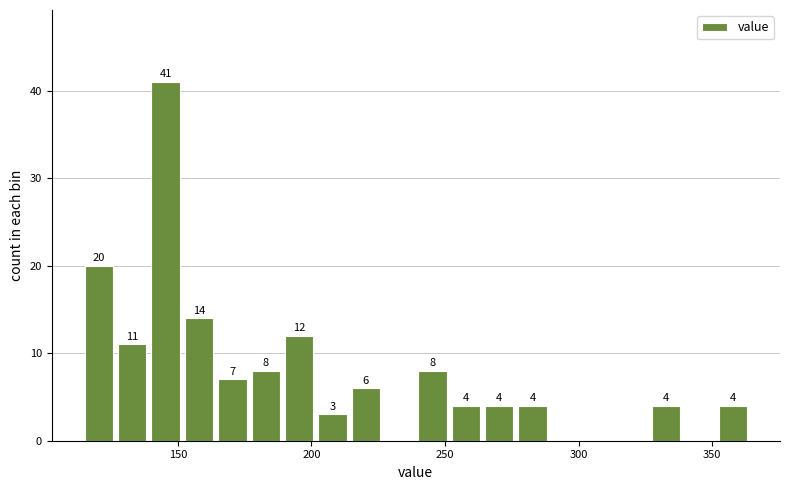

Around what value on the x-axis is the tallest bar? Give the approximate position of its centre, as read against the axis.

145